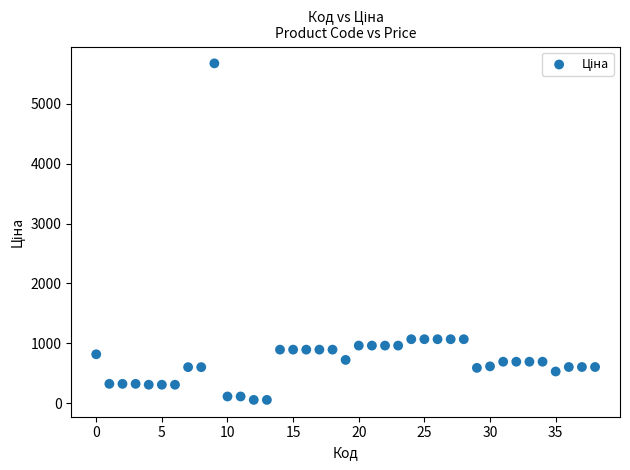

What is the range of Y values (max minus min)?

5616.8